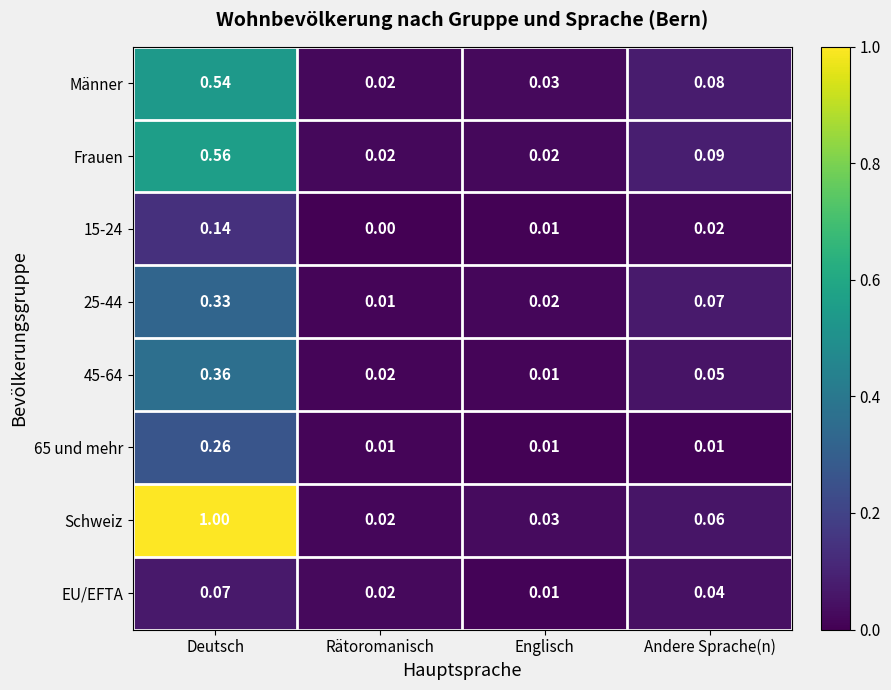

Which series has the largest total across all categories?

Schweiz